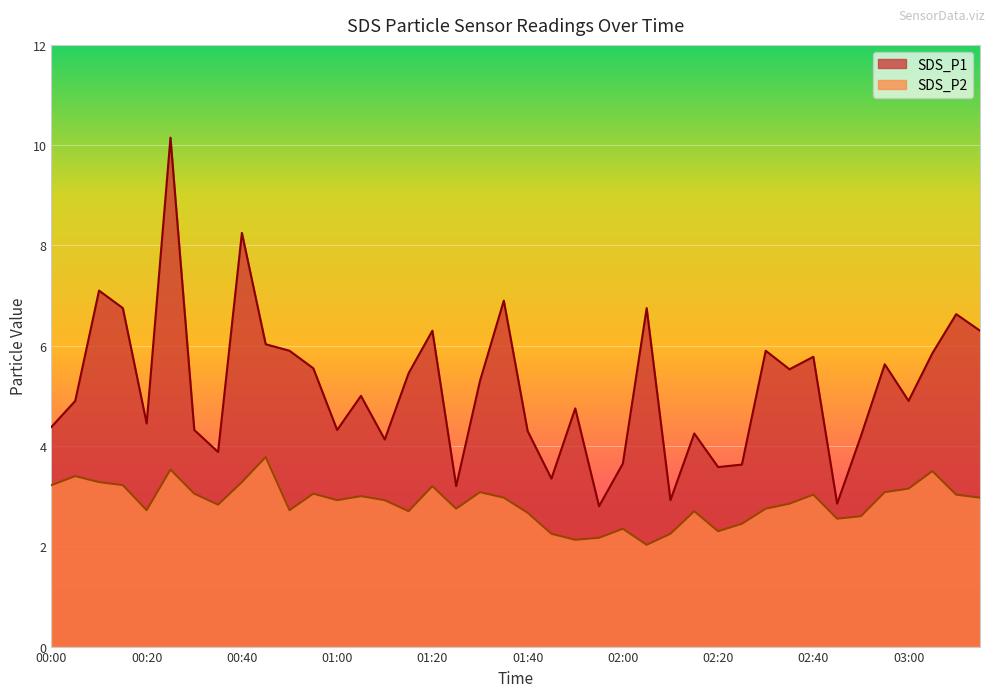

Which label corresponds to the largest value in the chart?

00:25